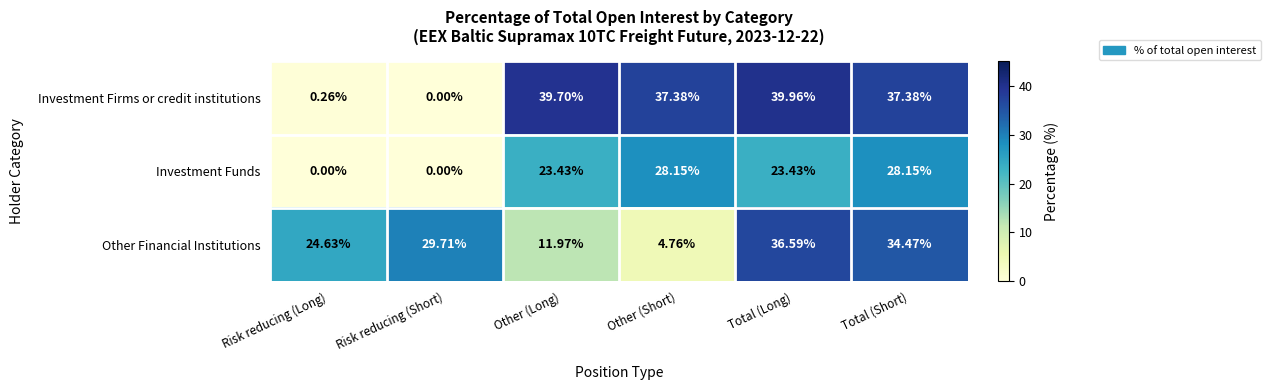

List the series in order of their peak value, highest first.

Investment Firms or credit institutions, Other Financial Institutions, Investment Funds